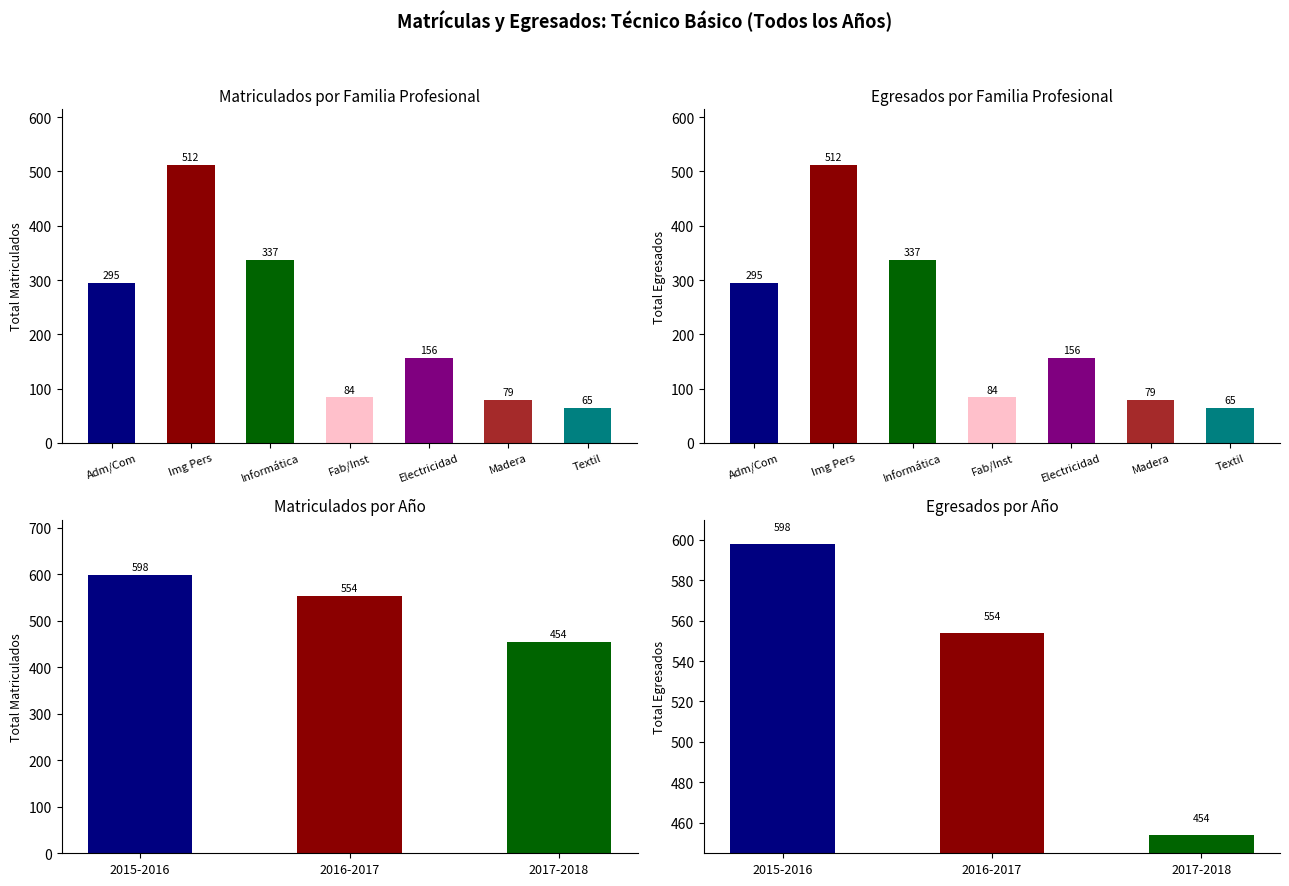

What is the value of the MATRICULADOS bar at the 3rd from the left?

454